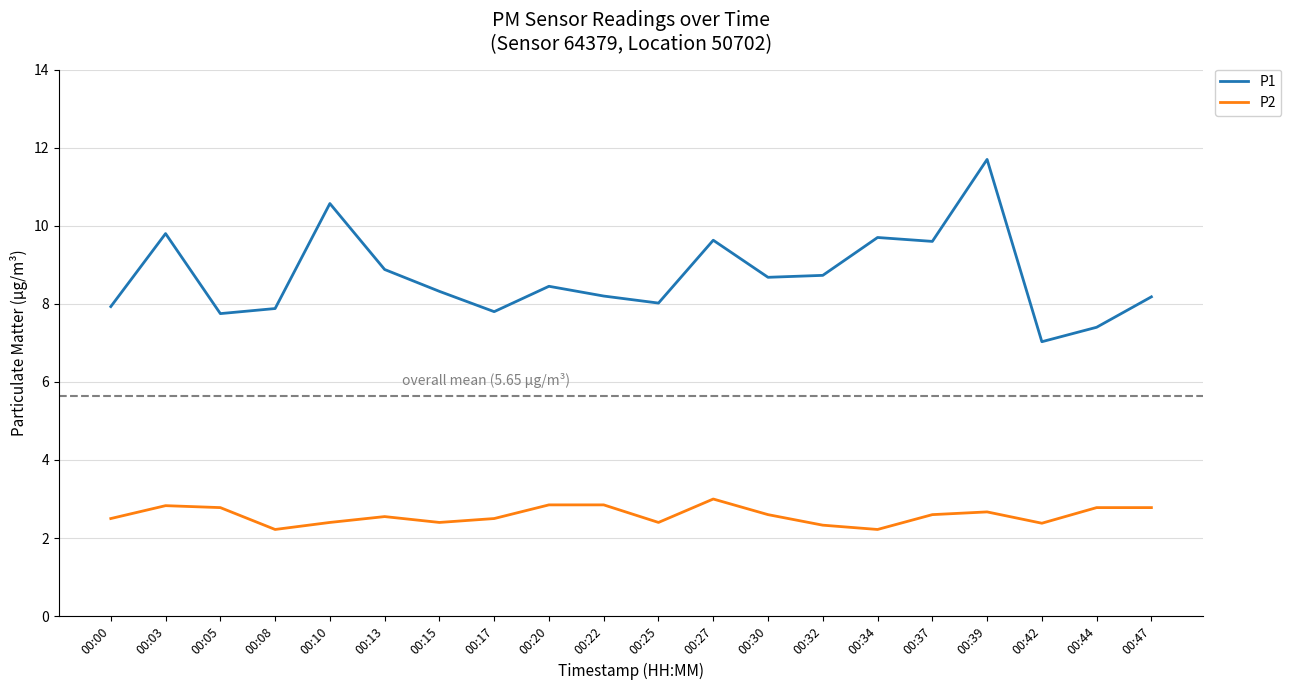

How many distinct data groups are displayed?

2